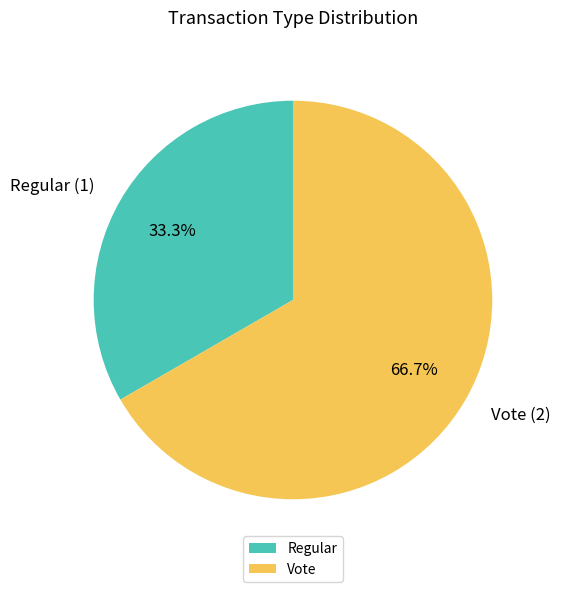

What is the ratio of the value at Regular to the value at Vote?

0.5